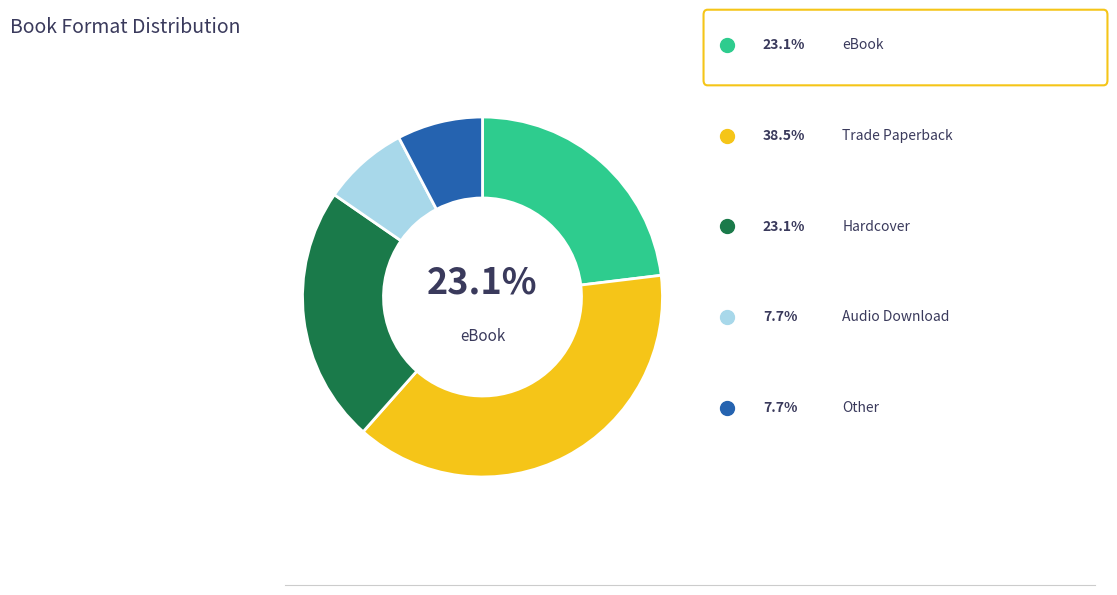

Is there any slice that represents more than half of the pie?

No